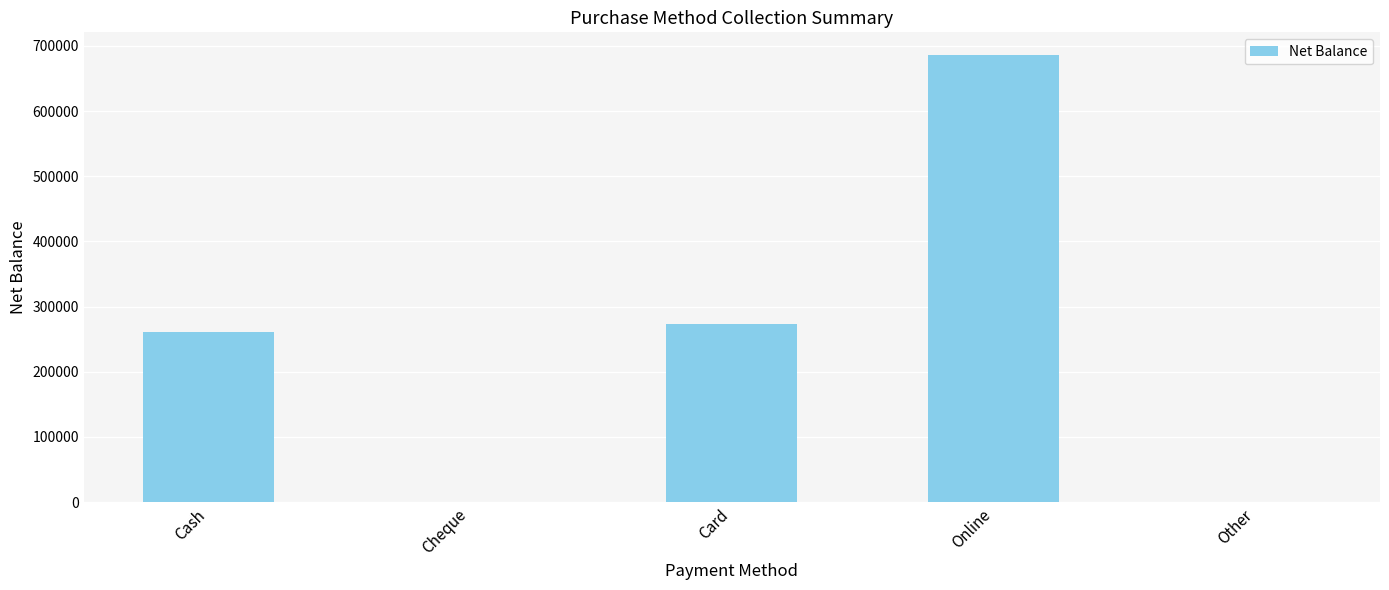

The value at Online is 418109. True or false?

False